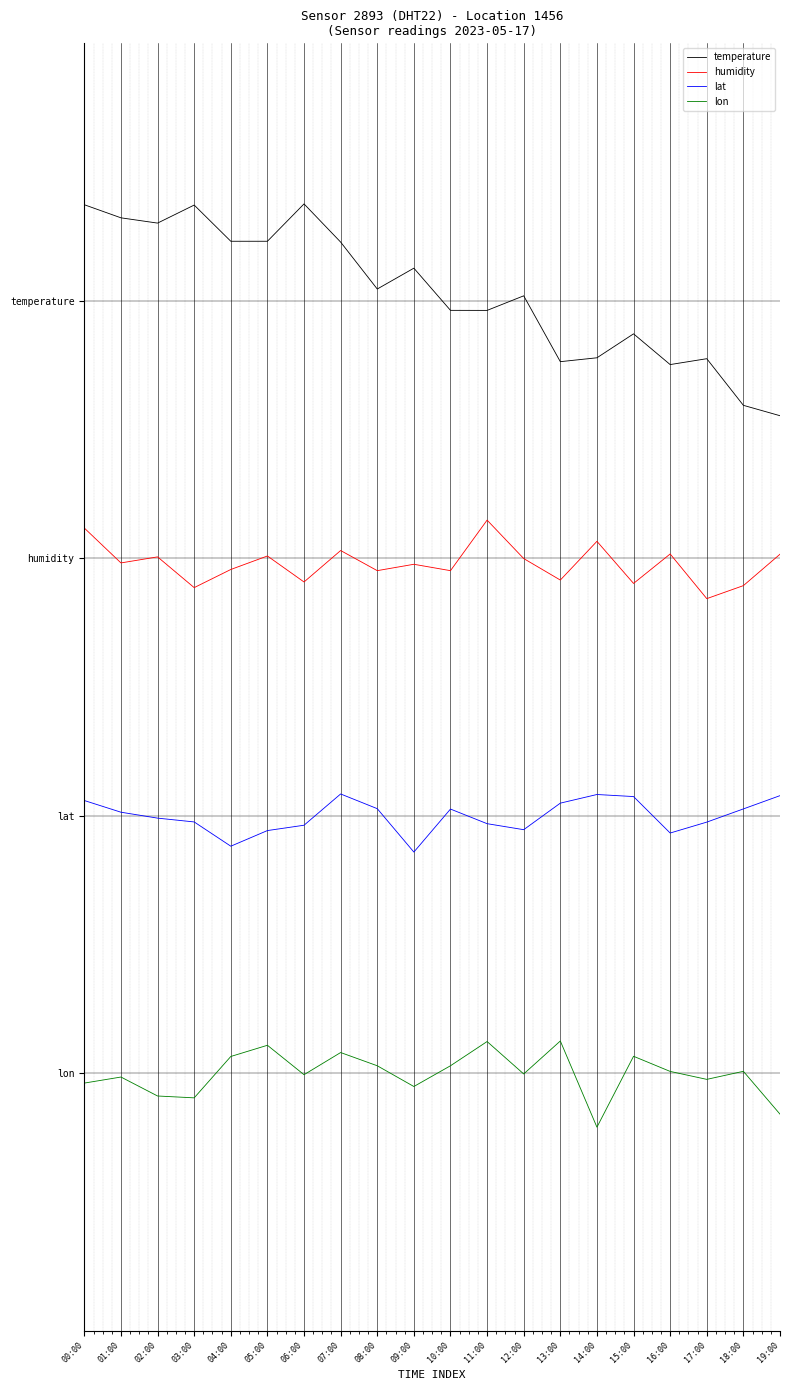

The lon series shows -0.0 at 06:00. True or false?

True